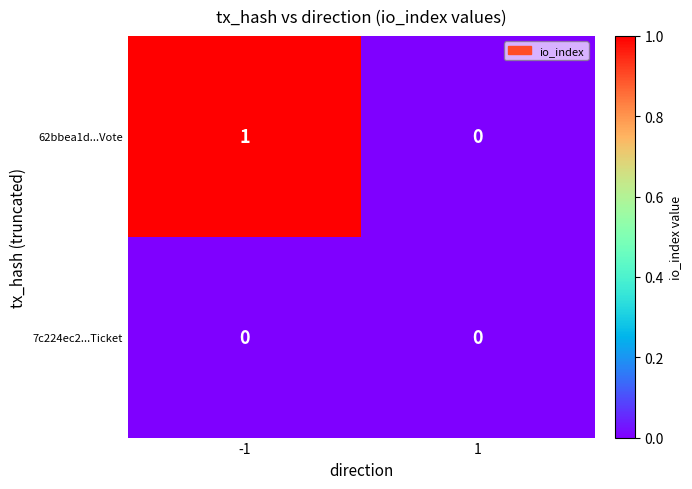

Rank the series by their average value, from highest to lowest.

62bbea1d...Vote, 7c224ec2...Ticket